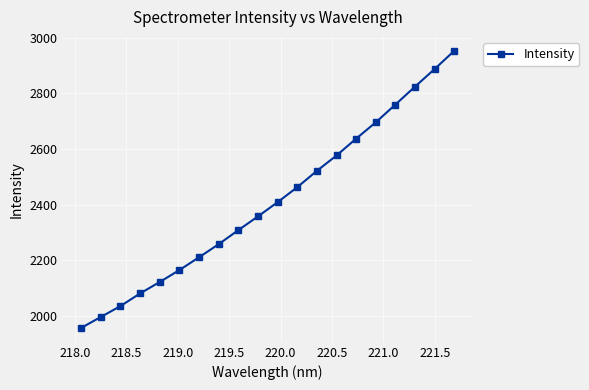

Is this an area chart (filled region under the line)?

No